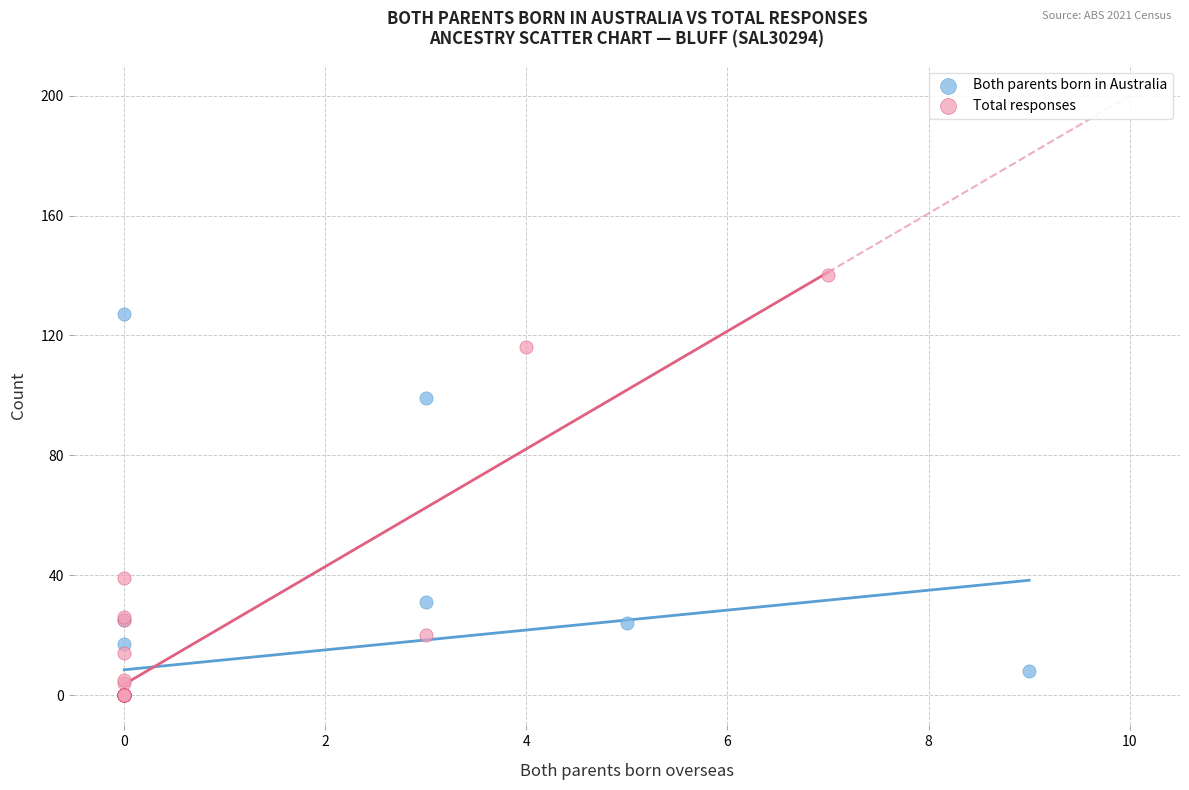

Which series contains the highest Y value?

Total responses